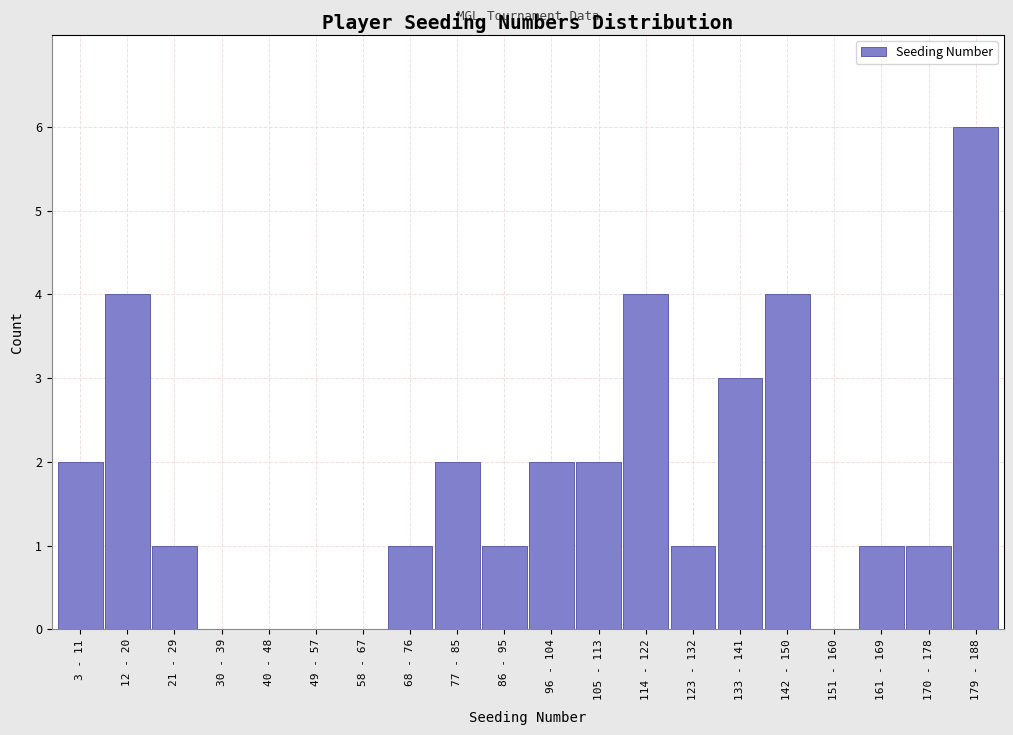

Reading left to right, extract all data points from this chart.

3 - 11=2	12 - 20=4	21 - 29=1	30 - 39=0	40 - 48=0	49 - 57=0	58 - 67=0	68 - 76=1	77 - 85=2	86 - 95=1	96 - 104=2	105 - 113=2	114 - 122=4	123 - 132=1	133 - 141=3	142 - 150=4	151 - 160=0	161 - 169=1	170 - 178=1	179 - 188=6